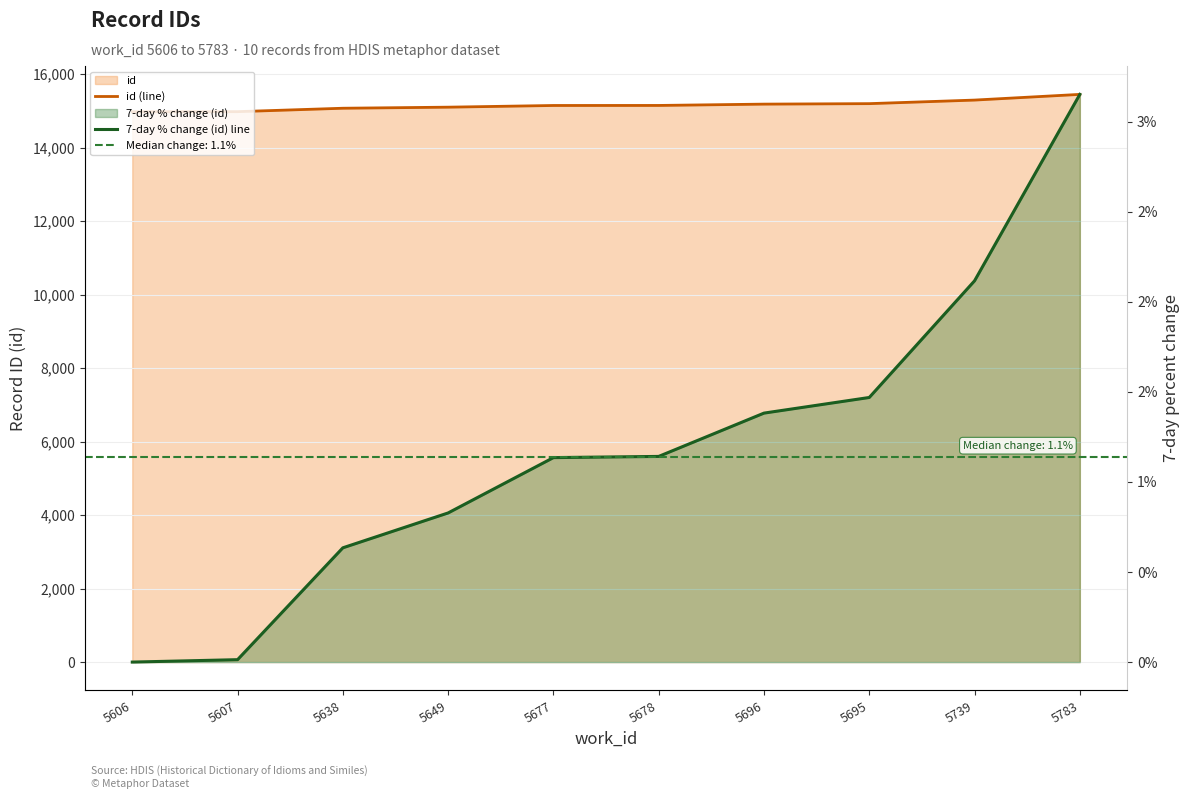

True or false: id (line) and 7-day % change (id) line intersect in this chart.

False